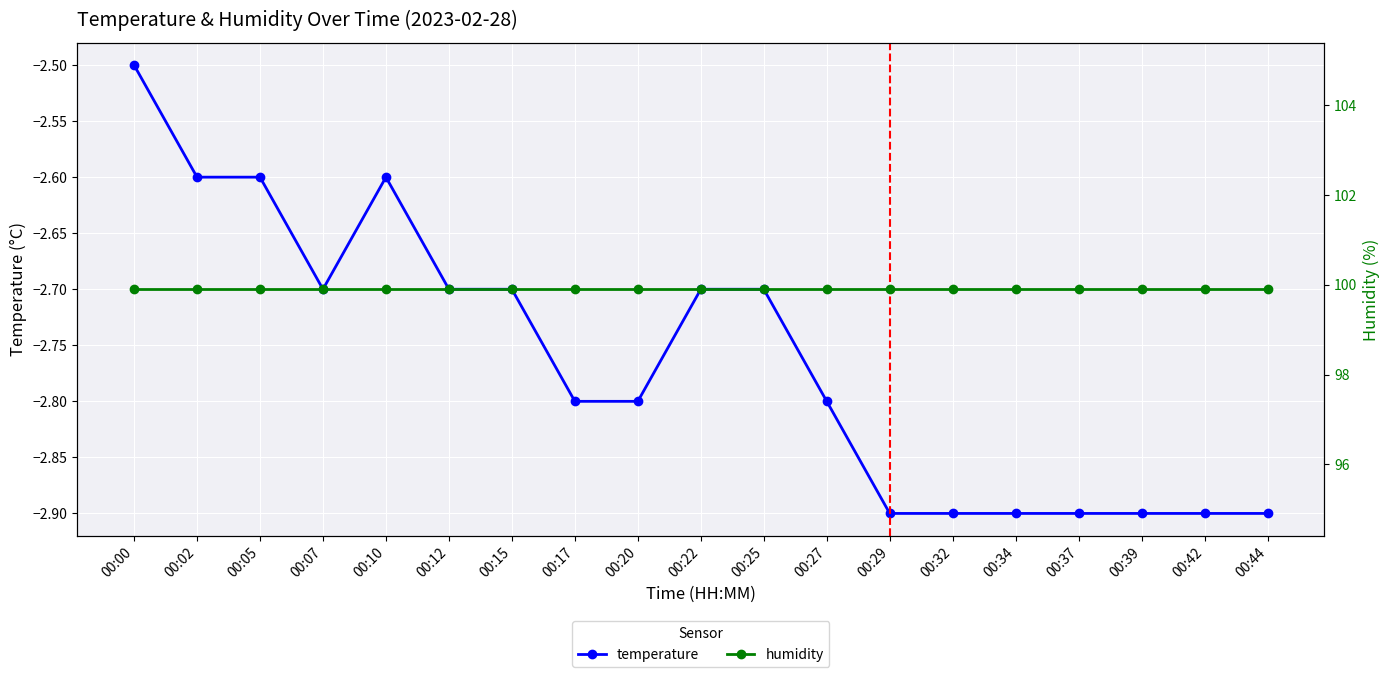

At which category is the sum across all series the highest?

00:00